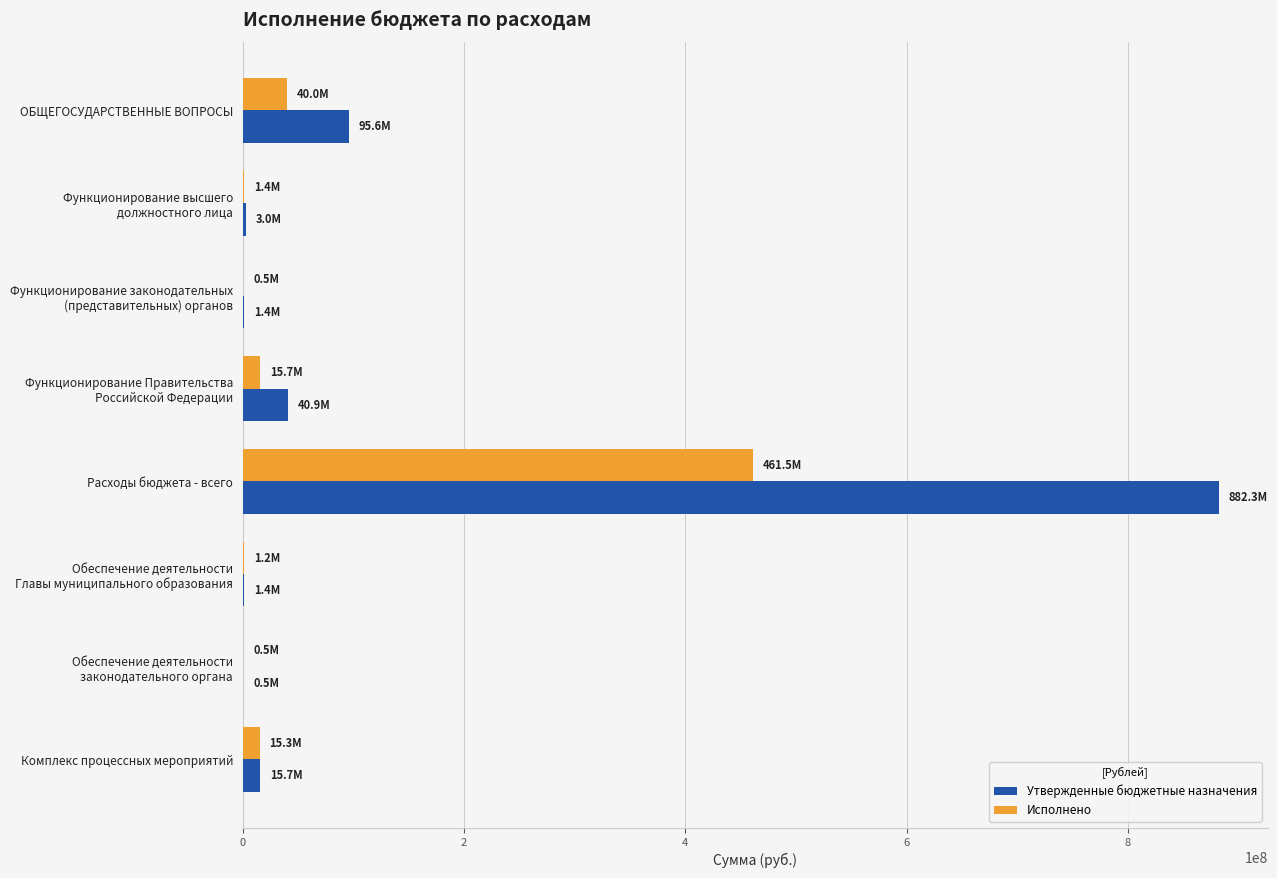

Which series has the largest total across all categories?

Утвержденные бюджетные назначения